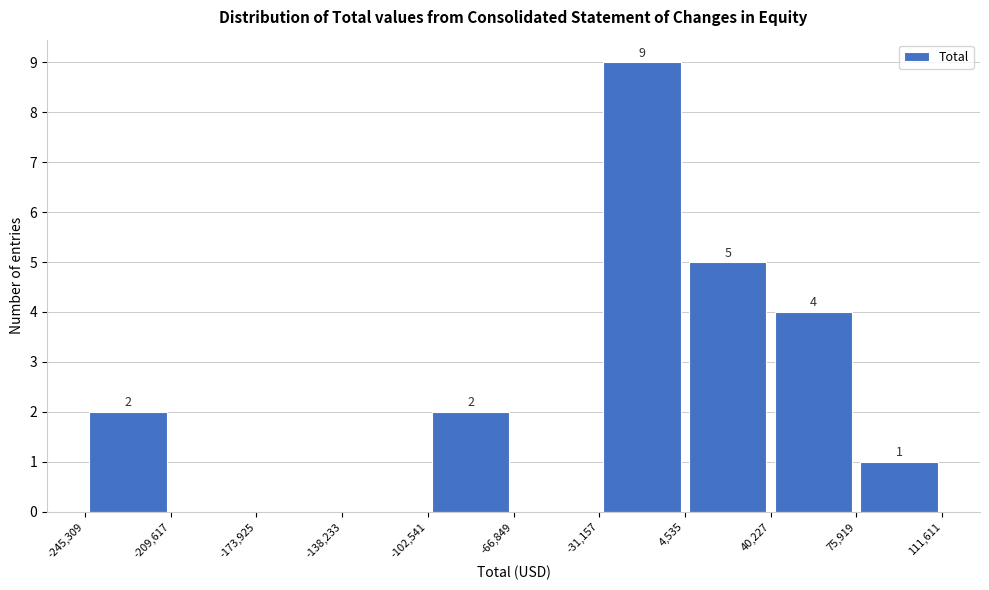

Which range on the x-axis has the tallest bar?

-31,157 to 4,535